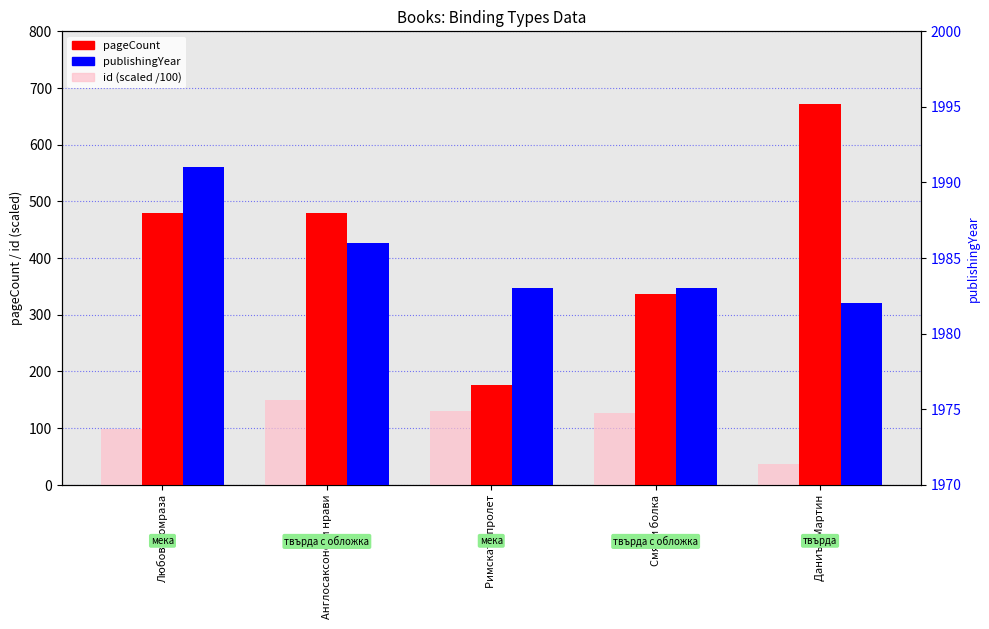

At Любов и омраза, list the series in order from largest to smallest.

publishingYear, pageCount, id (scaled)